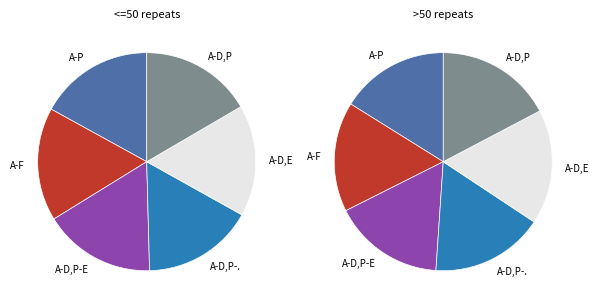

Is there any slice that represents more than half of the pie?

No